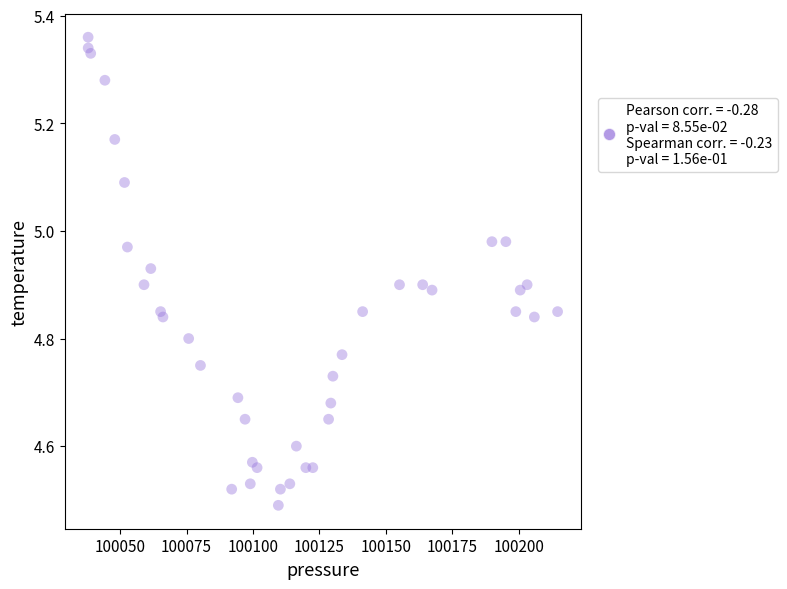

How many data points are displayed?

40